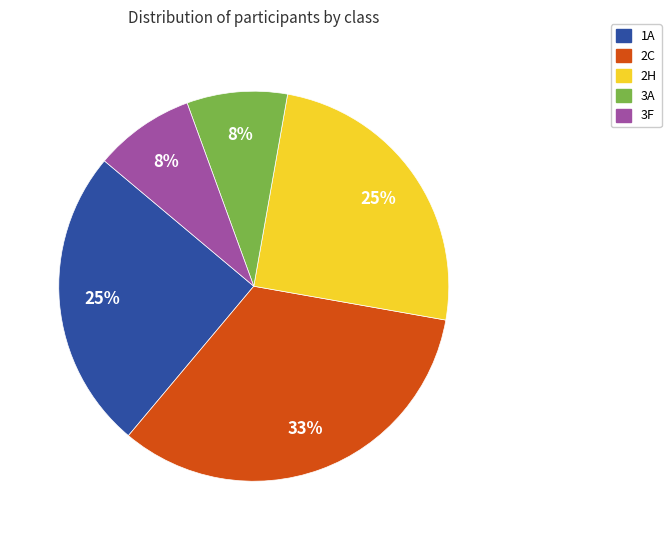

What percentage is the 2H slice, to the nearest percent?

25%